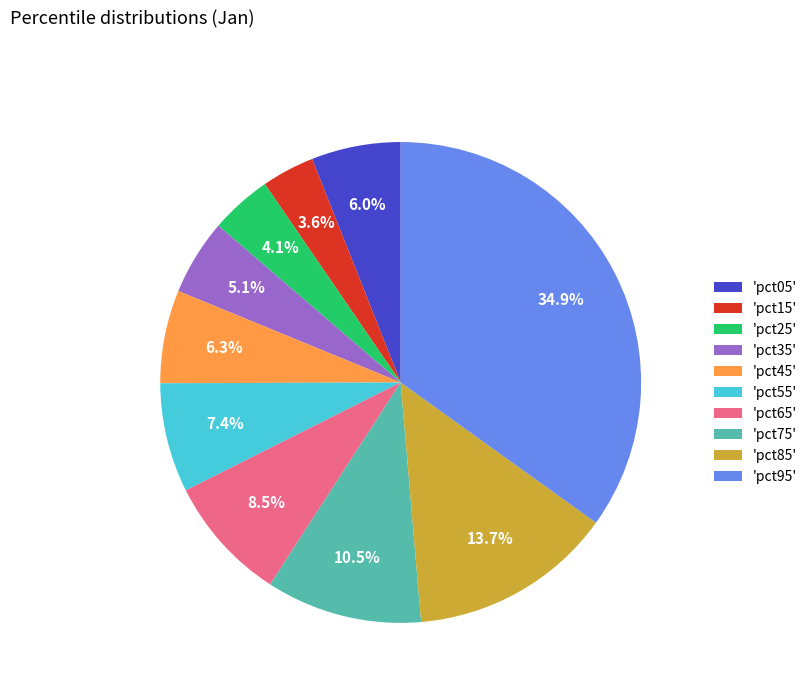

Does 'pct75' account for over 50% of the chart?

No